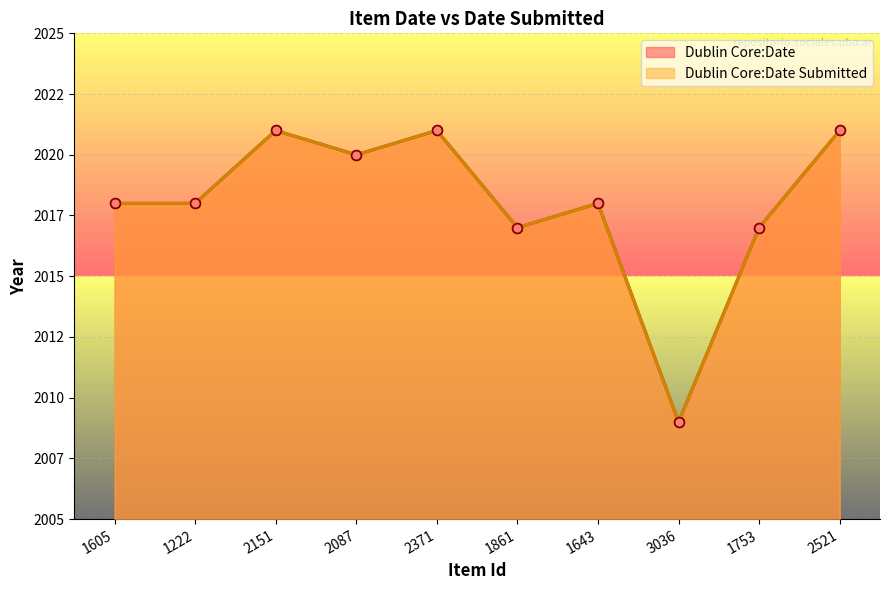

True or false: Dublin Core:Date and Dublin Core:Date Submitted cross at least once.

False